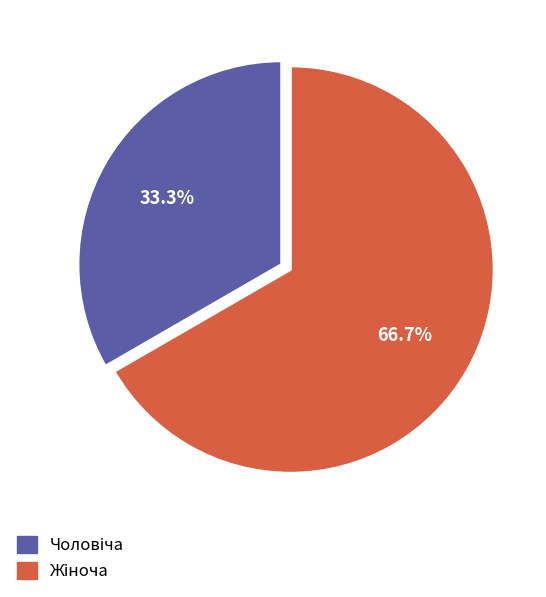

Does any single category account for the majority?

Yes